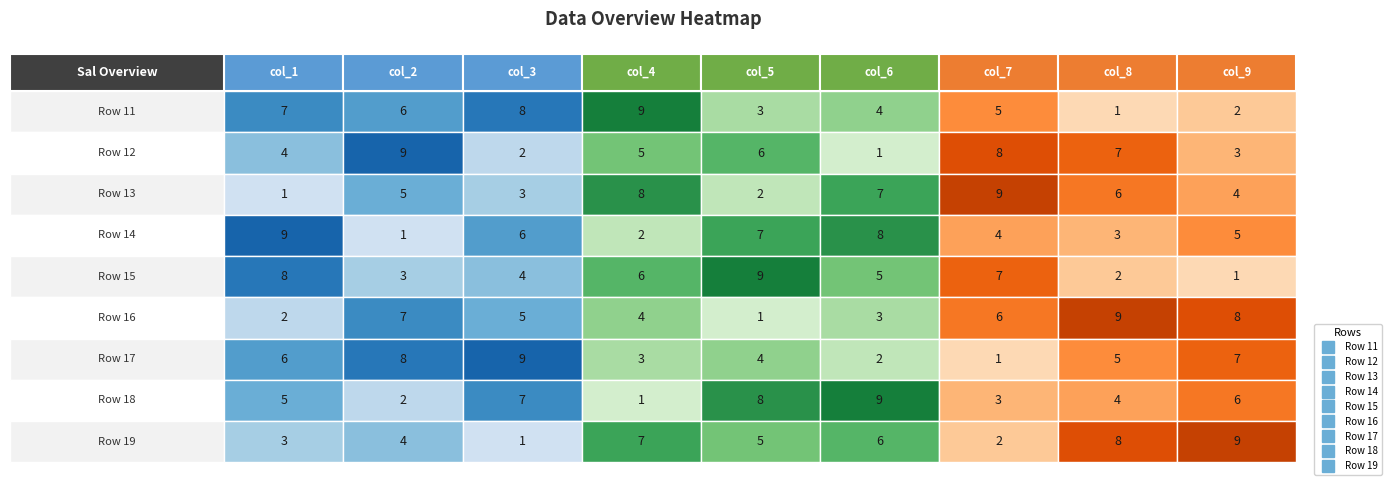

Reading left to right, transcribe all the data shown in this chart.

Row 11: col_1=7	col_2=6	col_3=8	col_4=9	col_5=3	col_6=4	col_7=5	col_8=1	col_9=2
Row 12: col_1=4	col_2=9	col_3=2	col_4=5	col_5=6	col_6=1	col_7=8	col_8=7	col_9=3
Row 13: col_1=1	col_2=5	col_3=3	col_4=8	col_5=2	col_6=7	col_7=9	col_8=6	col_9=4
Row 14: col_1=9	col_2=1	col_3=6	col_4=2	col_5=7	col_6=8	col_7=4	col_8=3	col_9=5
Row 15: col_1=8	col_2=3	col_3=4	col_4=6	col_5=9	col_6=5	col_7=7	col_8=2	col_9=1
Row 16: col_1=2	col_2=7	col_3=5	col_4=4	col_5=1	col_6=3	col_7=6	col_8=9	col_9=8
Row 17: col_1=6	col_2=8	col_3=9	col_4=3	col_5=4	col_6=2	col_7=1	col_8=5	col_9=7
Row 18: col_1=5	col_2=2	col_3=7	col_4=1	col_5=8	col_6=9	col_7=3	col_8=4	col_9=6
Row 19: col_1=3	col_2=4	col_3=1	col_4=7	col_5=5	col_6=6	col_7=2	col_8=8	col_9=9